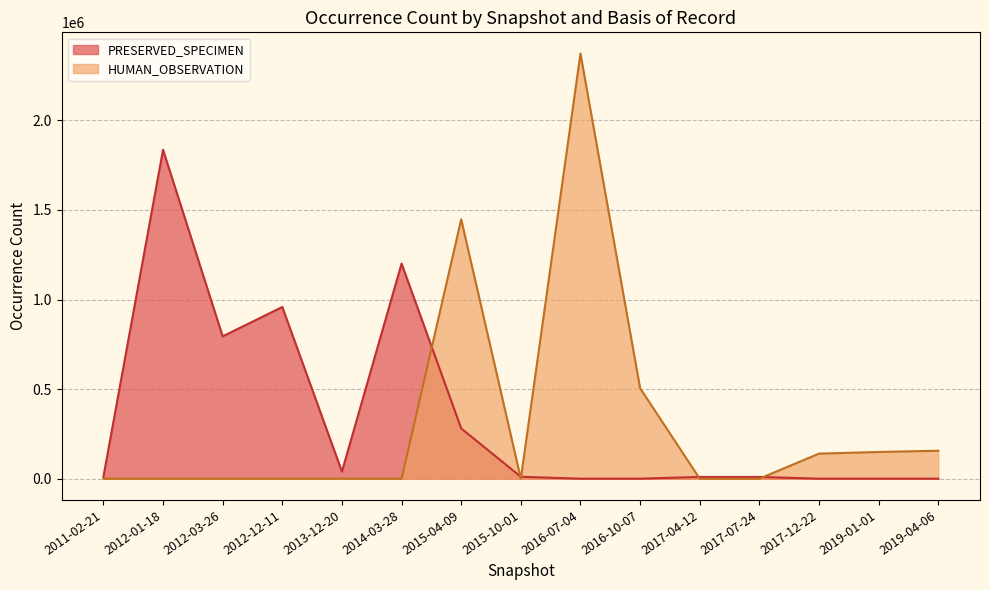

What is the average value of the PRESERVED_SPECIMEN series?

343373